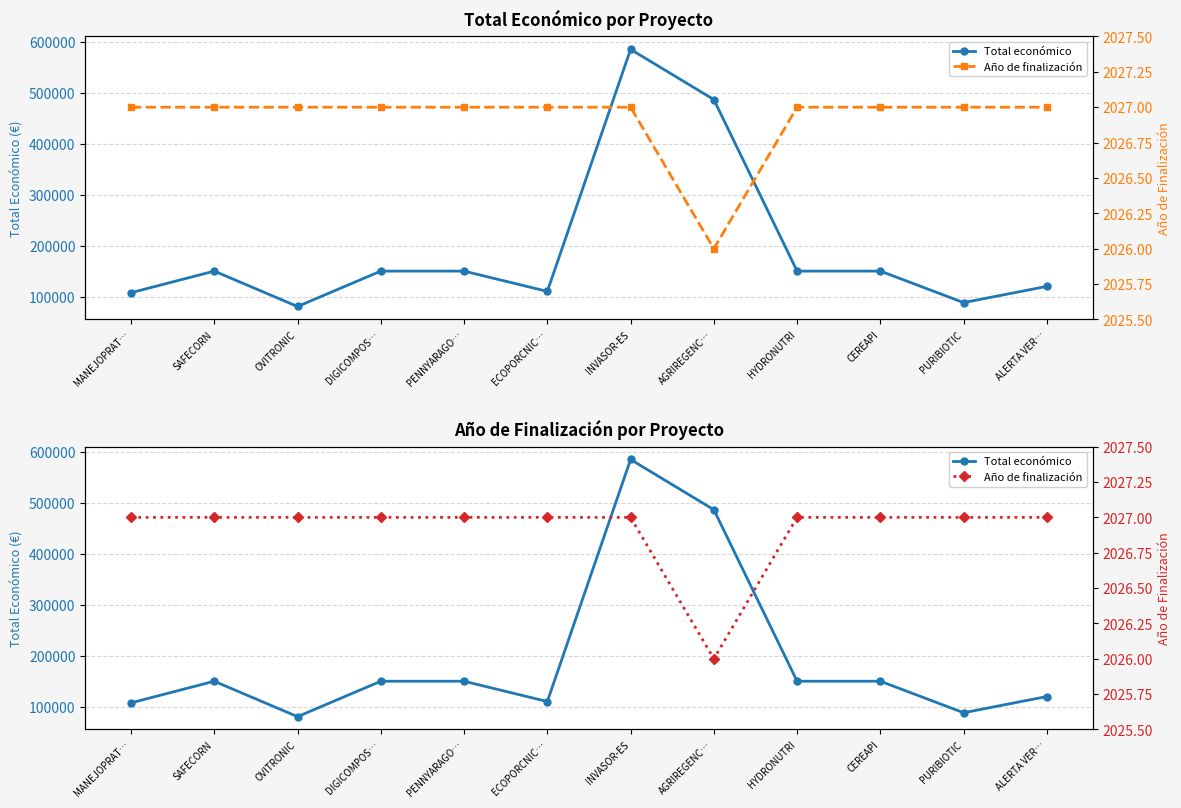

What are all the series names shown in the legend?

Total económico, Año de finalización